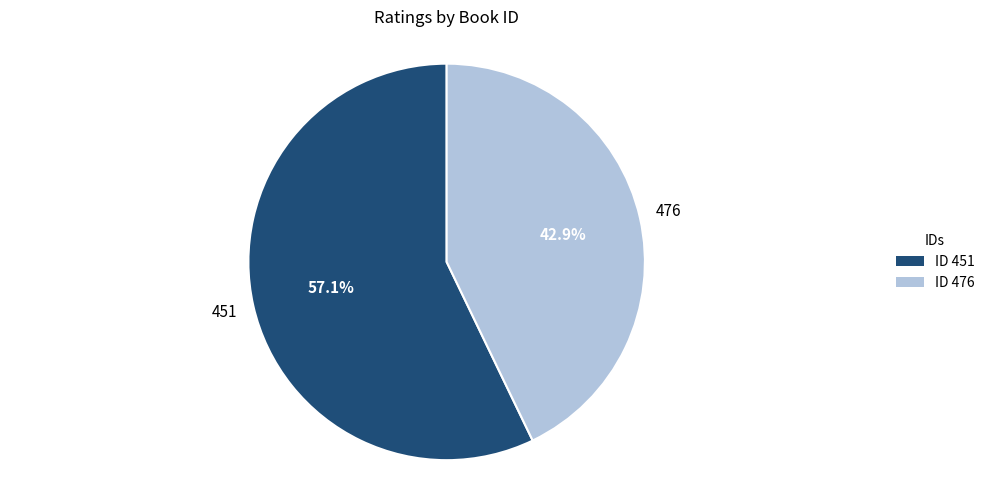

Count the number of slices in the pie.

2